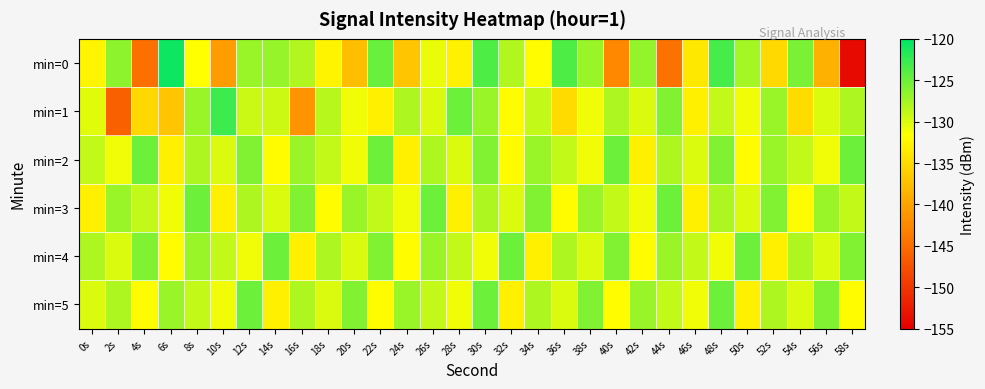

Reading left to right, list all the values displayed in this chart.

min=0: 0s=-132.5	2s=-126.4	4s=-144.7	6s=-120.6	8s=-131.7	10s=-140.6	12s=-127.0	14s=-126.9	16s=-128.2	18s=-132.6	20s=-137.6	22s=-124.9	24s=-136.9	26s=-130.7	28s=-132.9	30s=-123.6	32s=-128.1	34s=-132.0	36s=-123.6	38s=-127.0	40s=-142.6	42s=-126.7	44s=-144.5	46s=-133.8	48s=-123.2	50s=-127.6	52s=-135.2	54s=-125.7	56s=-138.8	58s=-153.9
min=1: 0s=-130.3	2s=-146.2	4s=-135.2	6s=-136.9	8s=-127.0	10s=-122.8	12s=-129.2	14s=-129.4	16s=-141.4	18s=-128.4	20s=-131.0	22s=-133.0	24s=-128.0	26s=-130.0	28s=-125.0	30s=-127.0	32s=-132.0	34s=-129.0	36s=-135.0	38s=-131.0	40s=-128.0	42s=-130.0	44s=-126.0	46s=-133.0	48s=-129.0	50s=-131.0	52s=-127.0	54s=-135.0	56s=-130.0	58s=-128.0
min=2: 0s=-129.0	2s=-131.0	4s=-125.0	6s=-133.0	8s=-128.0	10s=-130.0	12s=-126.0	14s=-132.0	16s=-127.0	18s=-129.0	20s=-131.0	22s=-125.0	24s=-133.0	26s=-128.0	28s=-130.0	30s=-126.0	32s=-132.0	34s=-127.0	36s=-129.0	38s=-131.0	40s=-125.0	42s=-133.0	44s=-128.0	46s=-130.0	48s=-126.0	50s=-132.0	52s=-127.0	54s=-129.0	56s=-131.0	58s=-125.0
min=3: 0s=-133.0	2s=-127.0	4s=-129.0	6s=-131.0	8s=-125.0	10s=-133.0	12s=-128.0	14s=-130.0	16s=-126.0	18s=-132.0	20s=-127.0	22s=-129.0	24s=-131.0	26s=-125.0	28s=-133.0	30s=-128.0	32s=-130.0	34s=-126.0	36s=-132.0	38s=-127.0	40s=-129.0	42s=-131.0	44s=-125.0	46s=-133.0	48s=-128.0	50s=-130.0	52s=-126.0	54s=-132.0	56s=-127.0	58s=-129.0
min=4: 0s=-128.0	2s=-130.0	4s=-126.0	6s=-132.0	8s=-127.0	10s=-129.0	12s=-131.0	14s=-125.0	16s=-133.0	18s=-128.0	20s=-130.0	22s=-126.0	24s=-132.0	26s=-127.0	28s=-129.0	30s=-131.0	32s=-125.0	34s=-133.0	36s=-128.0	38s=-130.0	40s=-126.0	42s=-132.0	44s=-127.0	46s=-129.0	48s=-131.0	50s=-125.0	52s=-133.0	54s=-128.0	56s=-130.0	58s=-126.0
min=5: 0s=-130.0	2s=-128.0	4s=-132.0	6s=-127.0	8s=-129.0	10s=-131.0	12s=-125.0	14s=-133.0	16s=-128.0	18s=-130.0	20s=-126.0	22s=-132.0	24s=-127.0	26s=-129.0	28s=-131.0	30s=-125.0	32s=-133.0	34s=-128.0	36s=-130.0	38s=-126.0	40s=-132.0	42s=-127.0	44s=-129.0	46s=-131.0	48s=-125.0	50s=-133.0	52s=-128.0	54s=-130.0	56s=-126.0	58s=-132.0